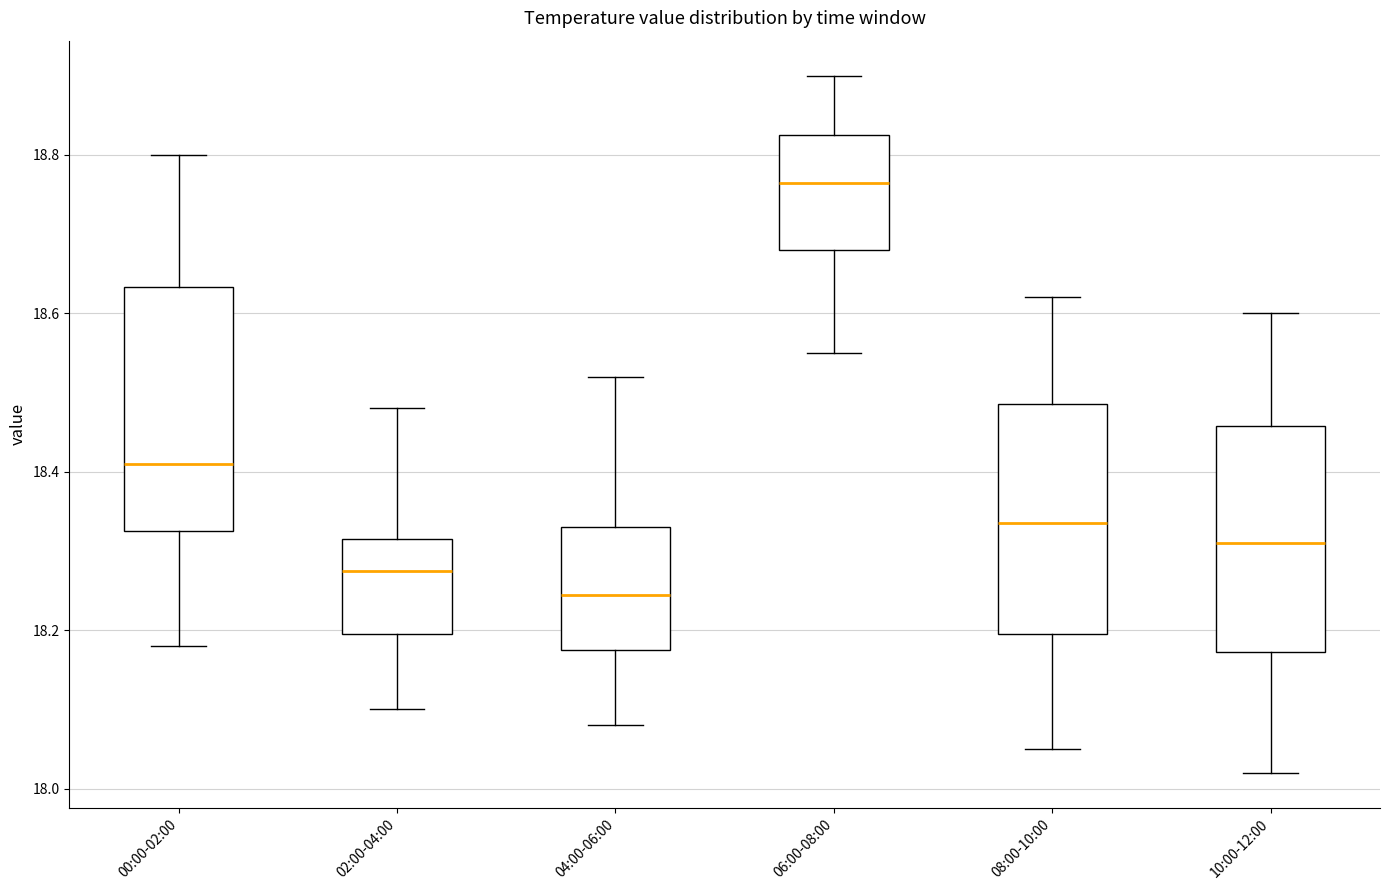

Reading left to right, read every box against the y-axis: the position of its median line, the range the box covers, and the ends of its whiskers. The values are not printed on the chart, so give them approximately, as read against the axis.

00:00-02:00: median 18.42, box 18.32 to 18.64, whiskers 18.18 to 18.80
02:00-04:00: median 18.28, box 18.20 to 18.32, whiskers 18.10 to 18.48
04:00-06:00: median 18.24, box 18.18 to 18.34, whiskers 18.08 to 18.52
06:00-08:00: median 18.76, box 18.68 to 18.82, whiskers 18.56 to 18.90
08:00-10:00: median 18.34, box 18.20 to 18.48, whiskers 18.06 to 18.62
10:00-12:00: median 18.32, box 18.18 to 18.46, whiskers 18.02 to 18.60